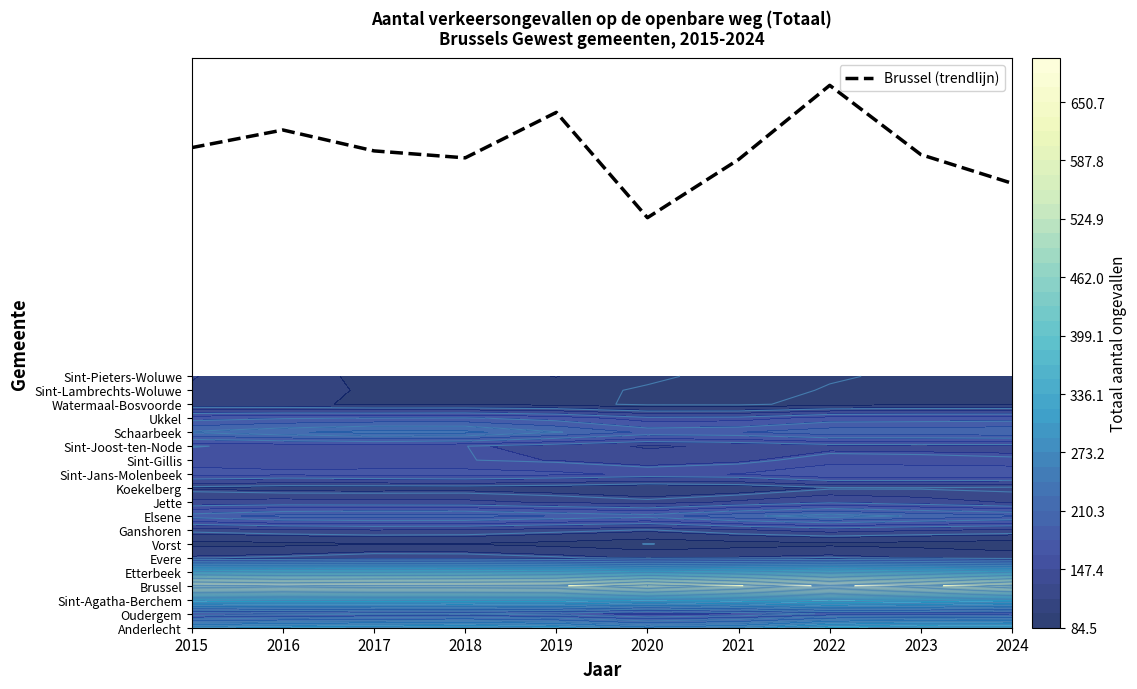

Reading left to right, transcribe all the data shown in this chart.

2015=34.4	2016=35.6	2017=34.1	2018=33.6	2019=36.9	2020=29.4	2021=33.5	2022=38.8	2023=33.9	2024=31.8